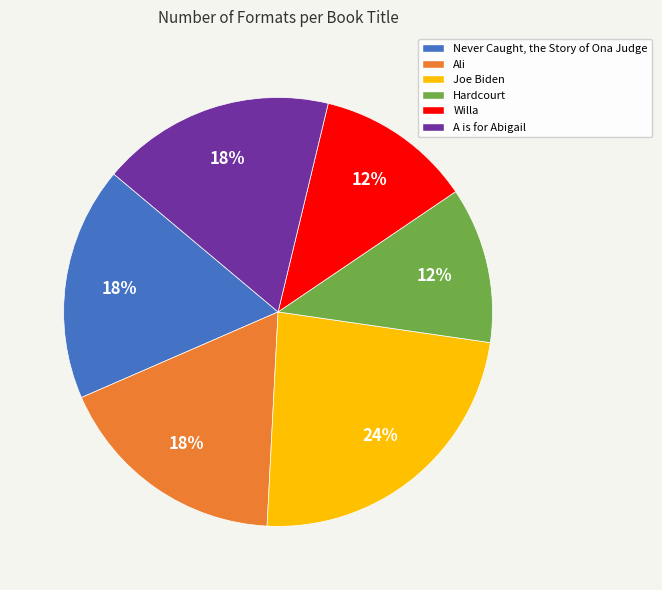

Do Hardcourt and A is for Abigail together represent more than half of the pie?

No